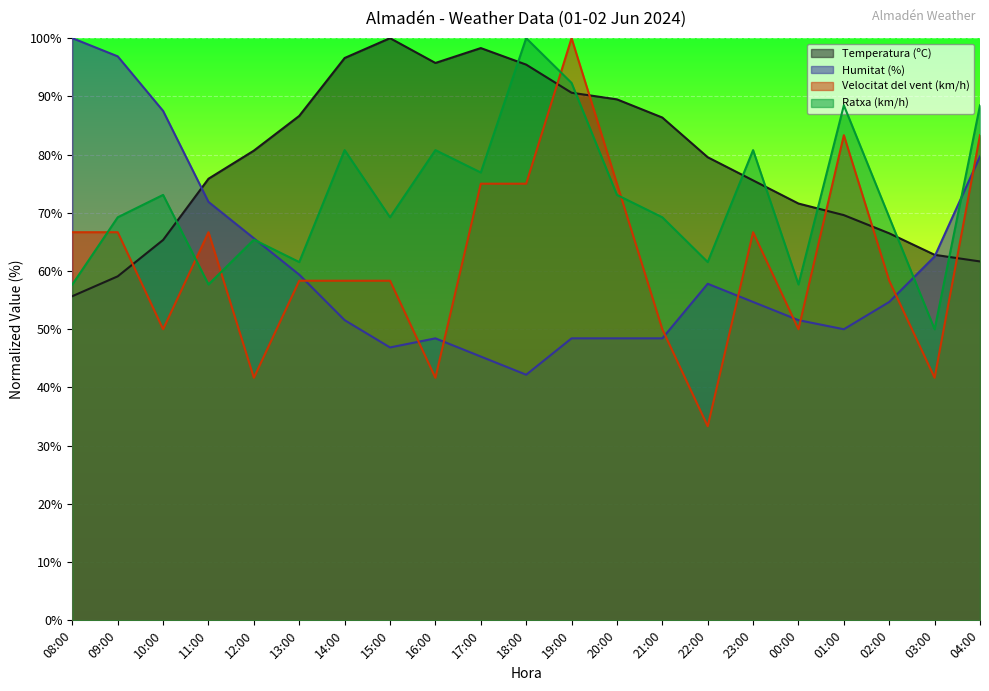

What is the average value of the Humitat (%) series?

60.6